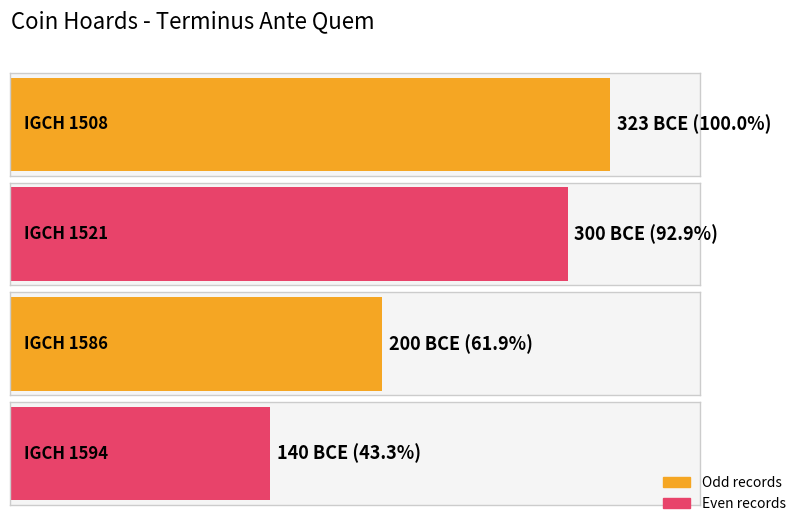

Is it true that the value at IGCH 1521 is -300?

True